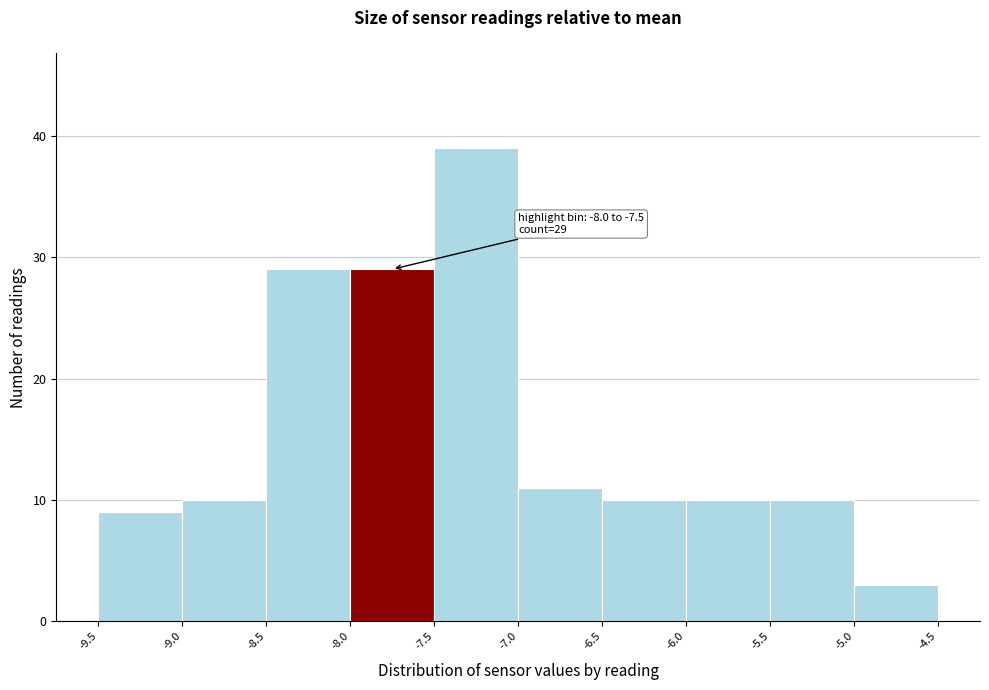

Which range on the x-axis has the tallest bar?

-7.5 to -7.0